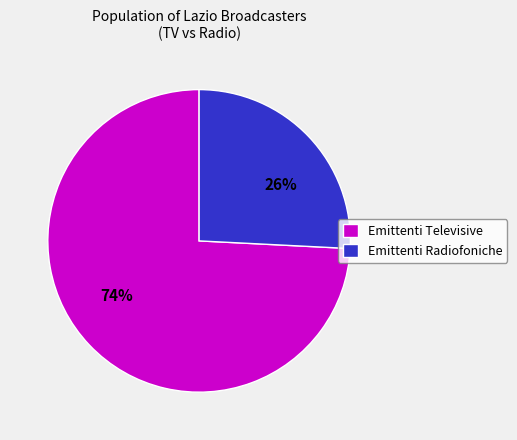

The Emittenti Radiofoniche slice represents 26% of the pie. True or false?

True